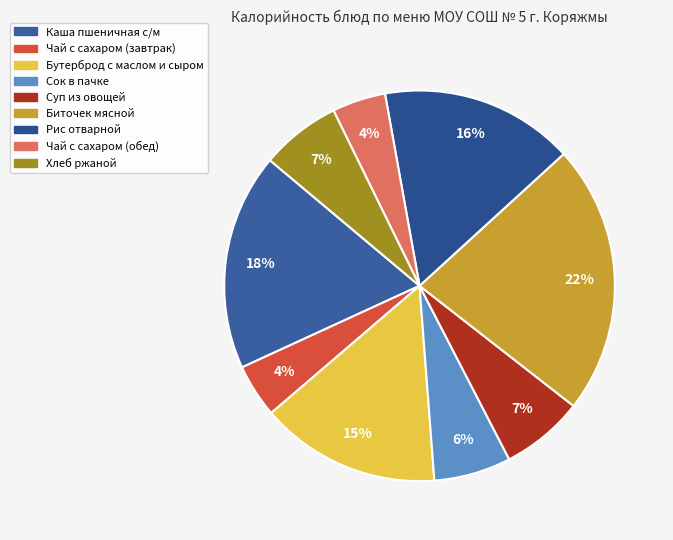

How many segments does this pie chart have?

9